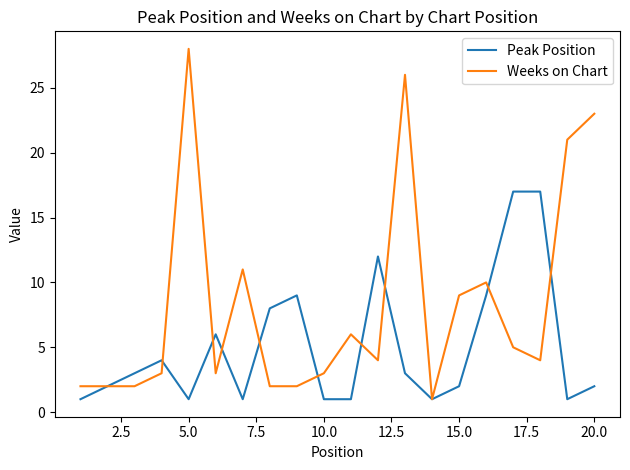

Rank the series by their maximum value, from highest to lowest.

Weeks on Chart, Peak Position